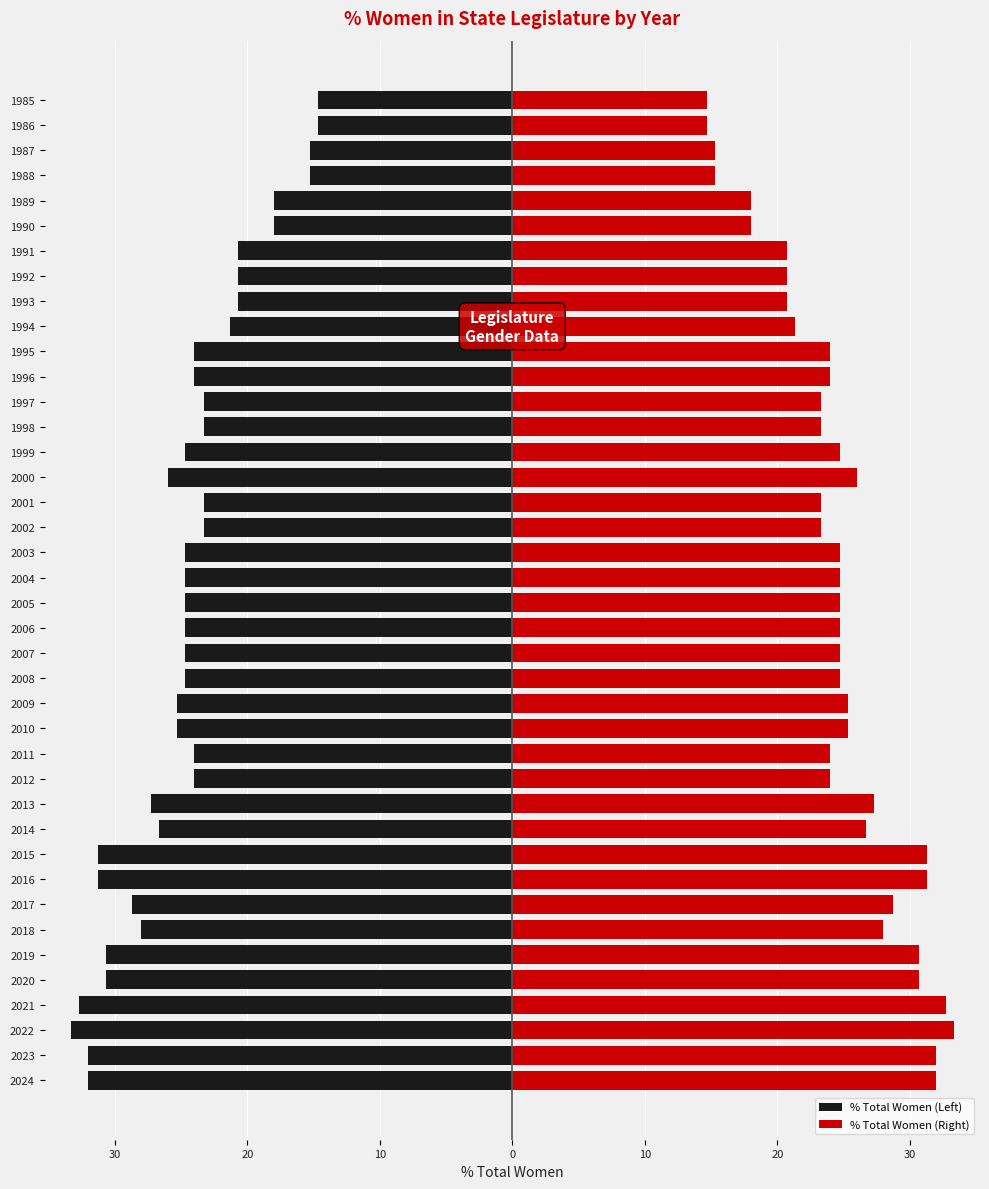

Count the number of data series in this chart.

2